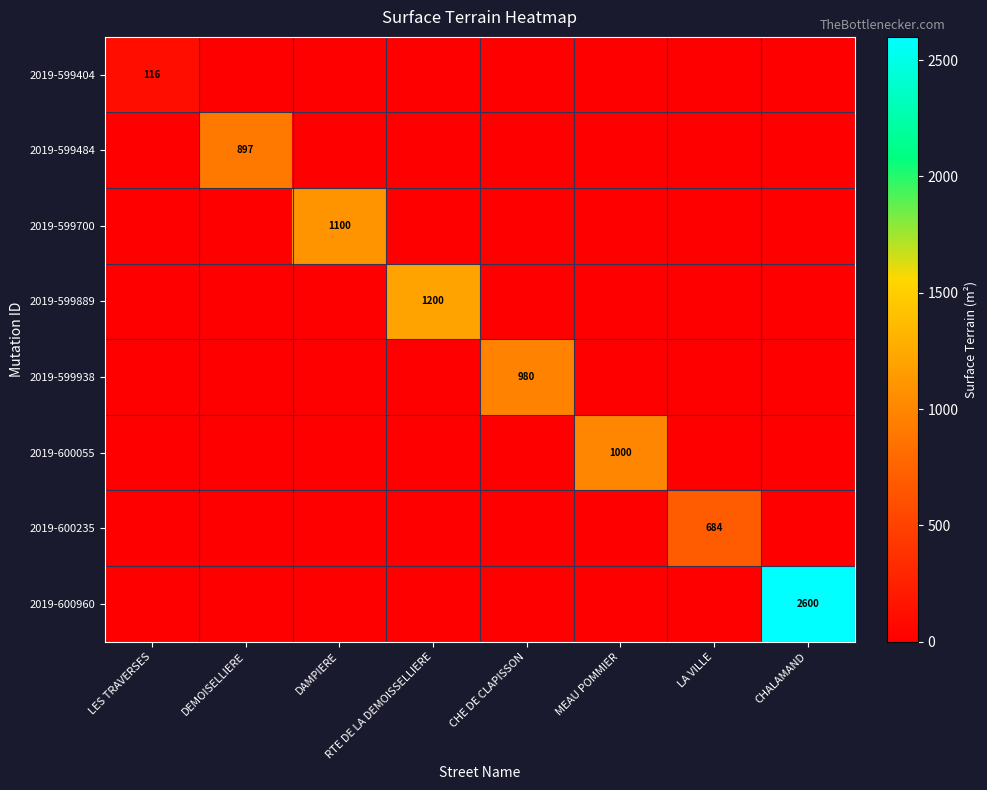

The value of 2019-599938 at CHE DE CLAPISSON is 980. True or false?

True